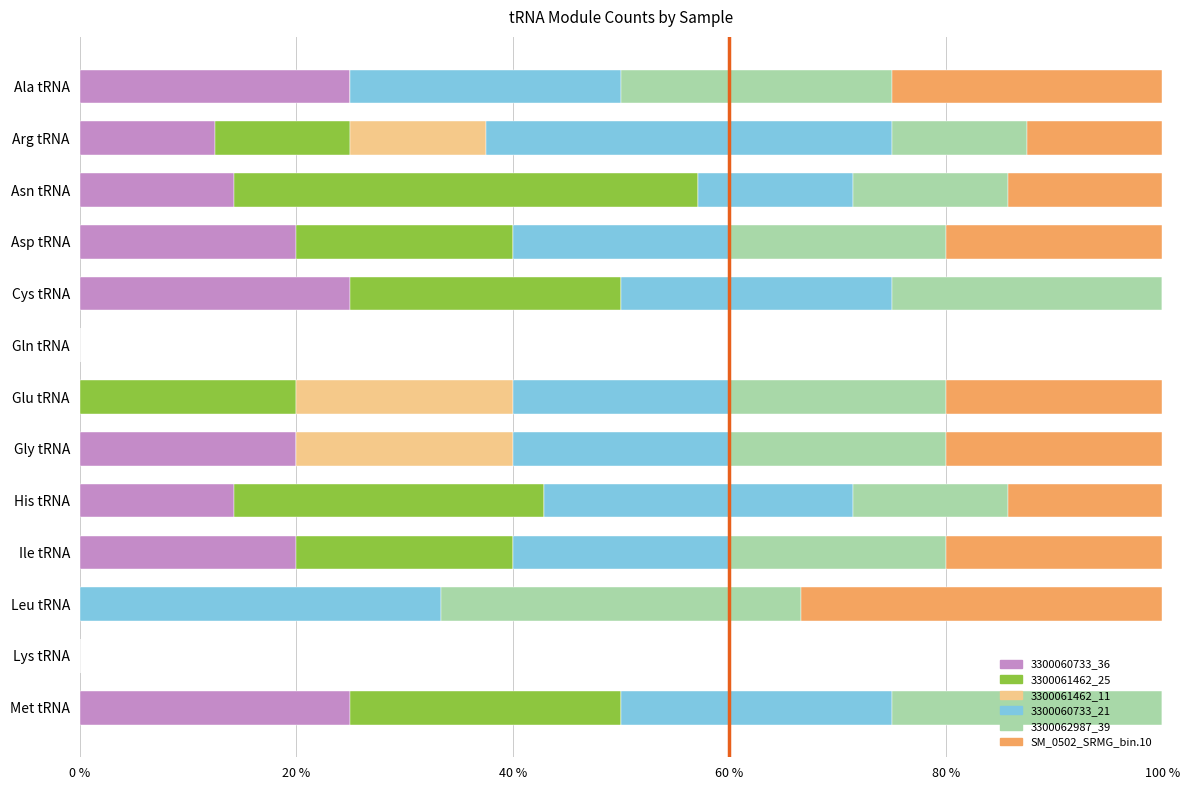

The 3300060733_36 series shows 7.9 at Ile tRNA. True or false?

False